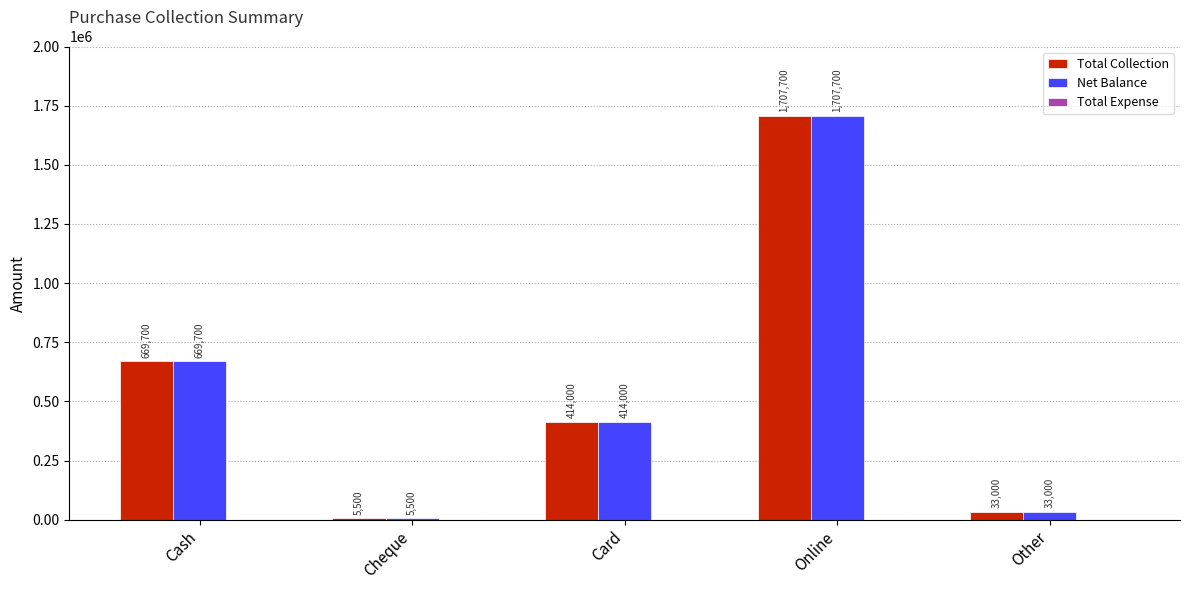

What value does the Net Balance series have at Other, to the nearest 10?

33000